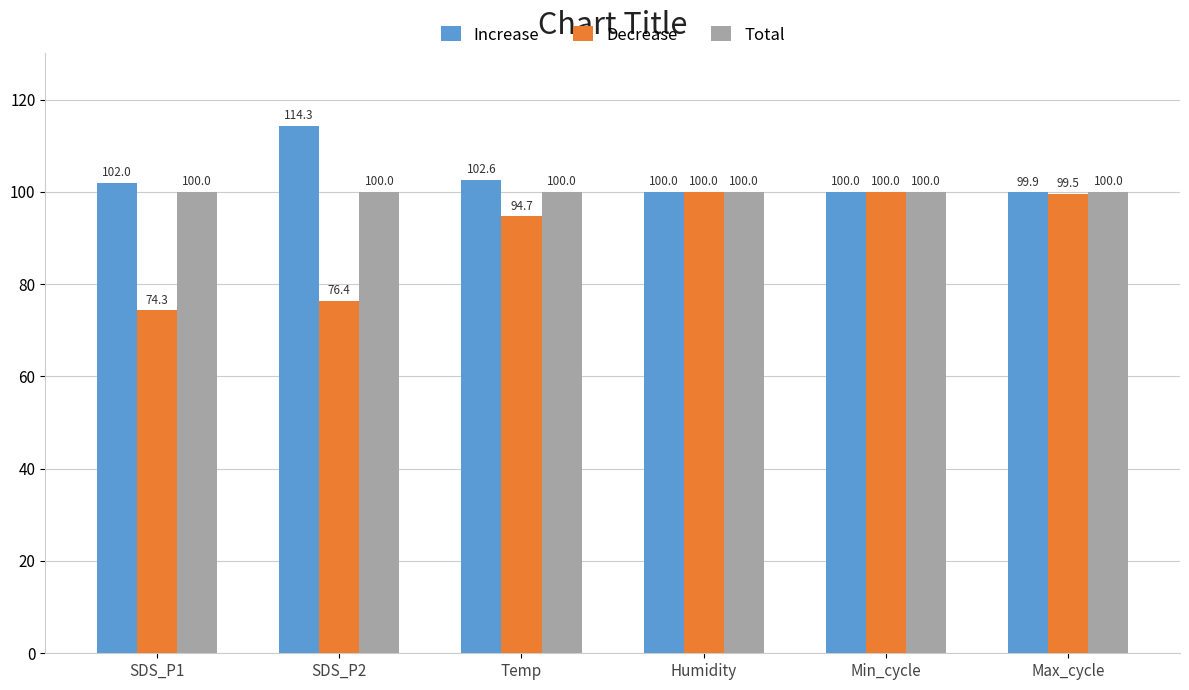

What is the minimum value for Increase?

99.9